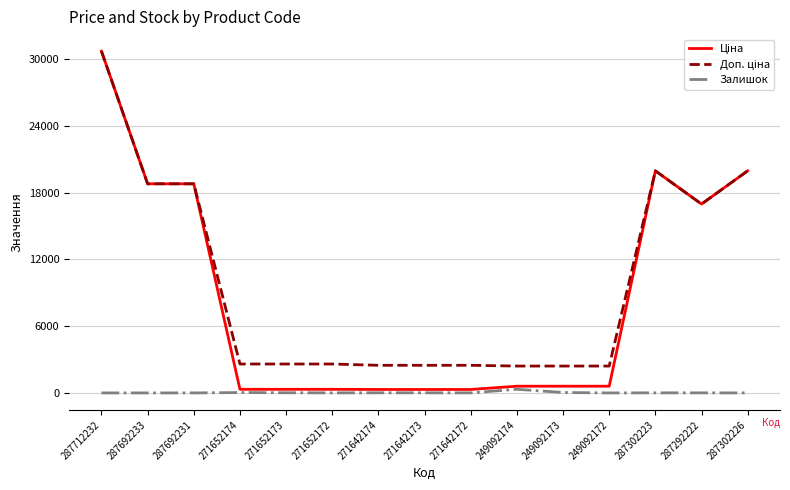

Is it true that Залишок equals 0.0 at 287302226?

True